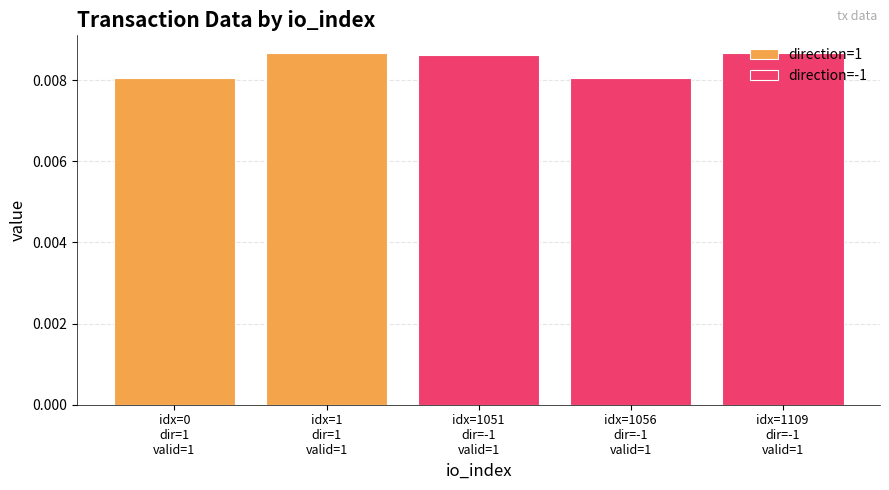

What are all the series names shown in the legend?

direction=1, direction=-1